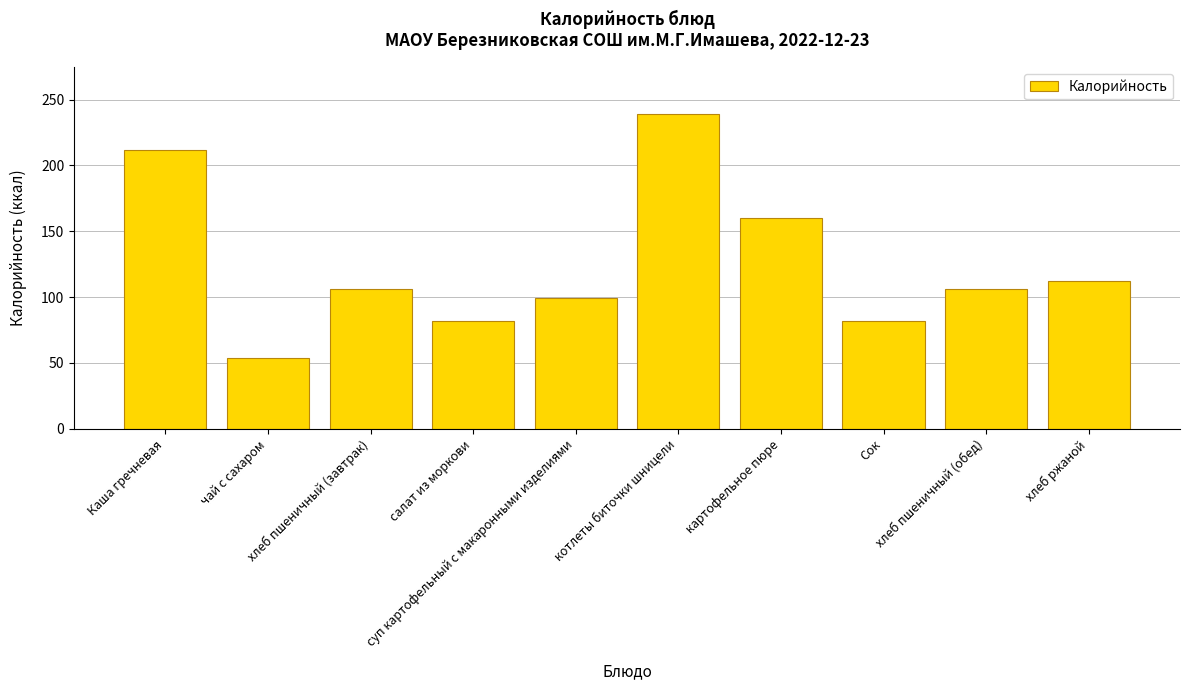

Reading right to left, what are all the values shown in this chart?

112	106	82	160	239	99	82	106	54	212